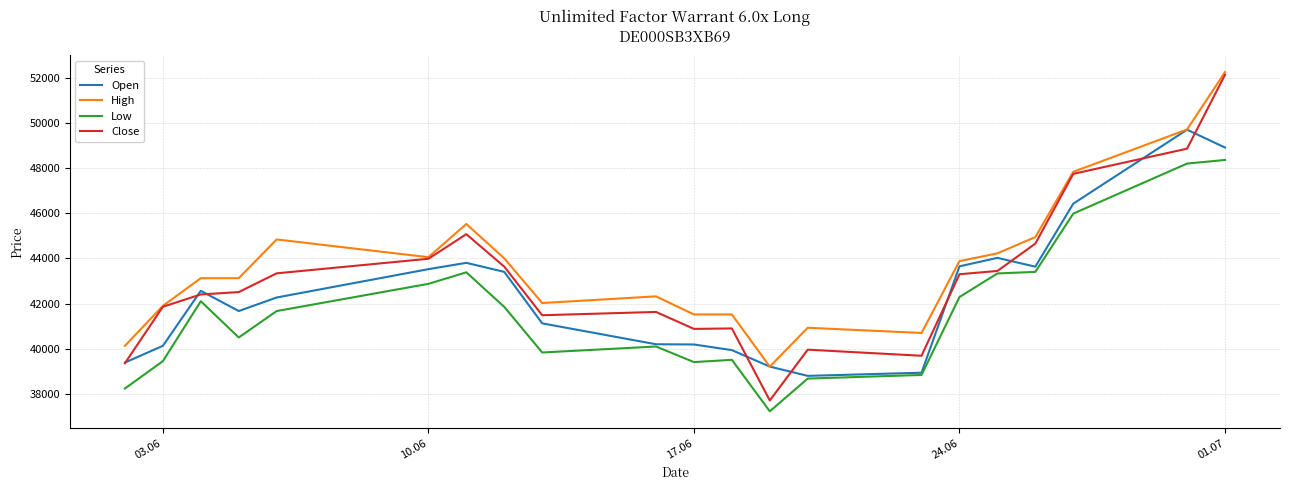

Does the chart have visible grid lines?

Yes